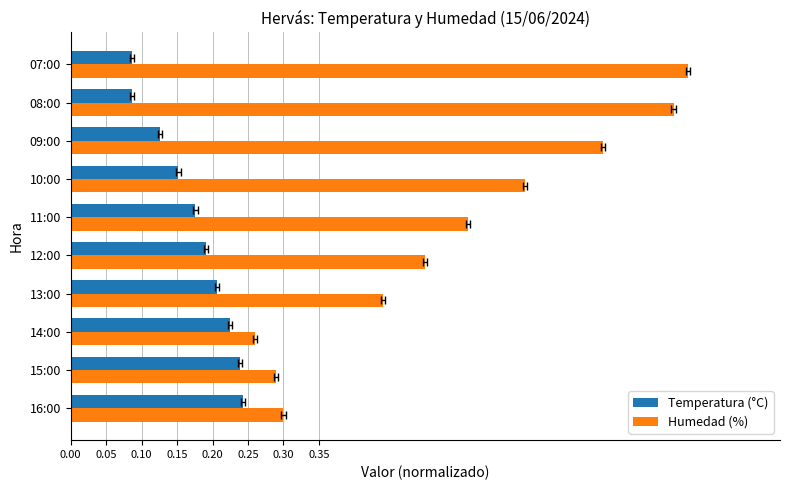

At 07:00, list the series in order from largest to smallest.

Humedad (%), Temperatura (°C)